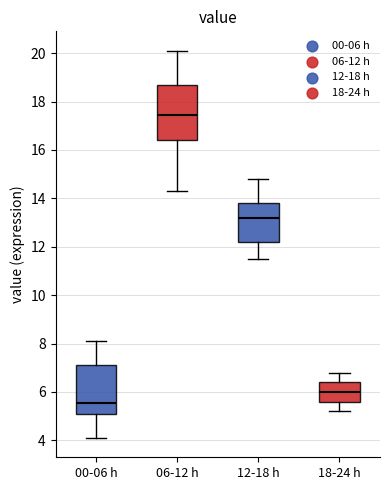

Reading left to right, transcribe this box plot: for each box, give where its median line is, the range the box spans, and where its two whiskers end, as read against the y-axis. The values are not printed on the chart, so give them approximately, as read against the axis.

00-06 h: median 5.6, box 5.0 to 7.2, whiskers 4.2 to 8.2
06-12 h: median 17.4, box 16.4 to 18.6, whiskers 14.4 to 20.2
12-18 h: median 13.2, box 12.2 to 13.8, whiskers 11.6 to 14.8
18-24 h: median 6.0, box 5.6 to 6.4, whiskers 5.2 to 6.8